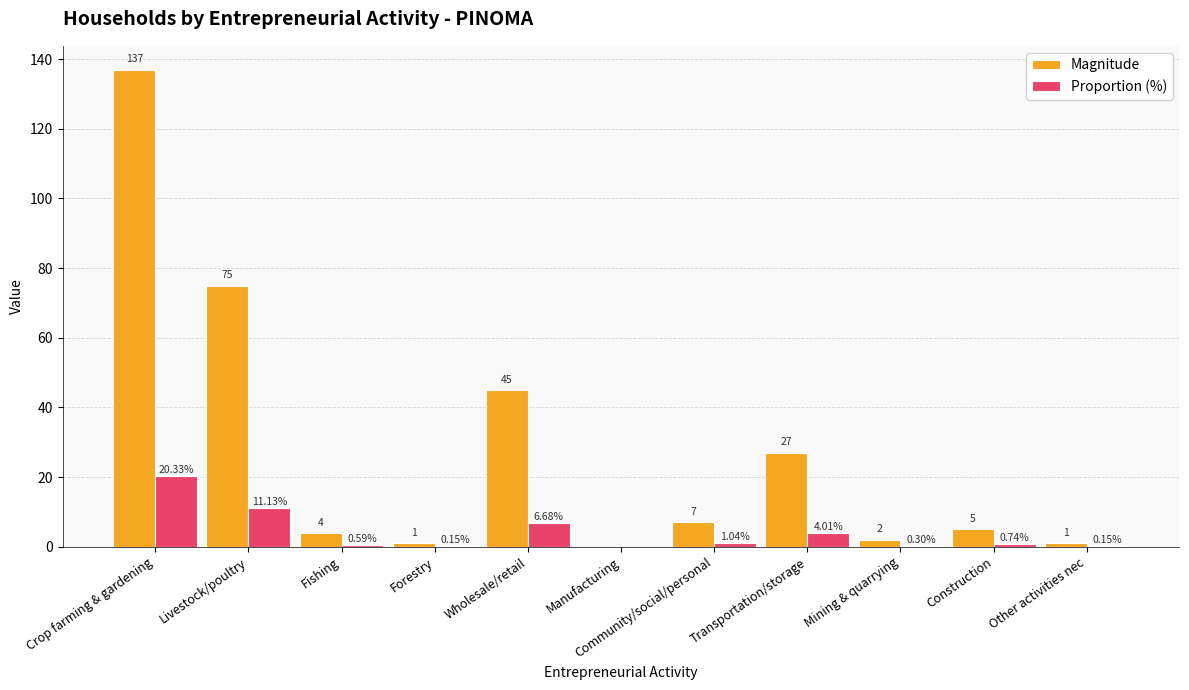

Which series changed the most between Wholesale/retail and Community/social/personal?

Magnitude